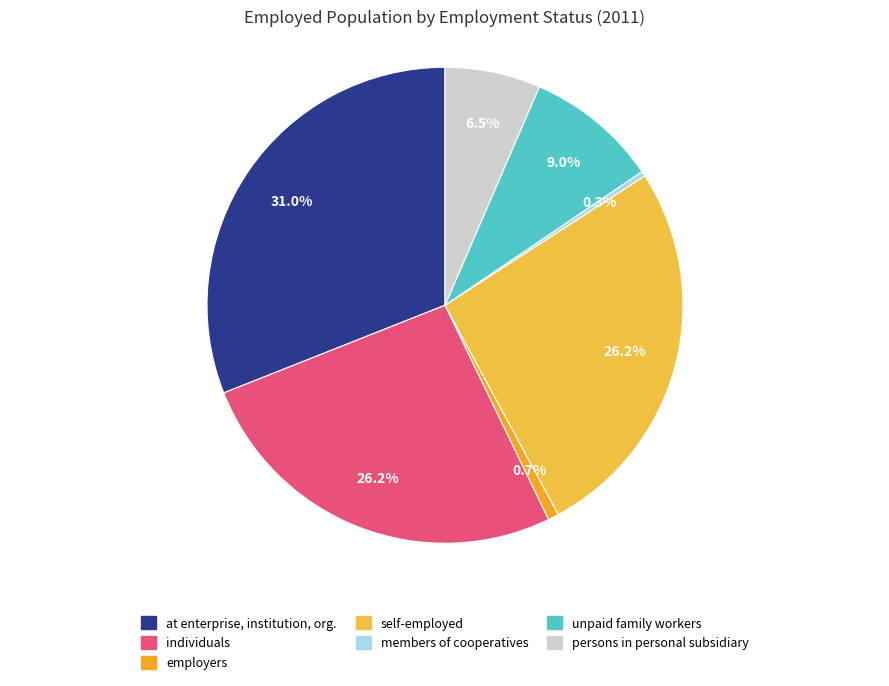

Which slice is the smallest?

members of producer's cooperatives